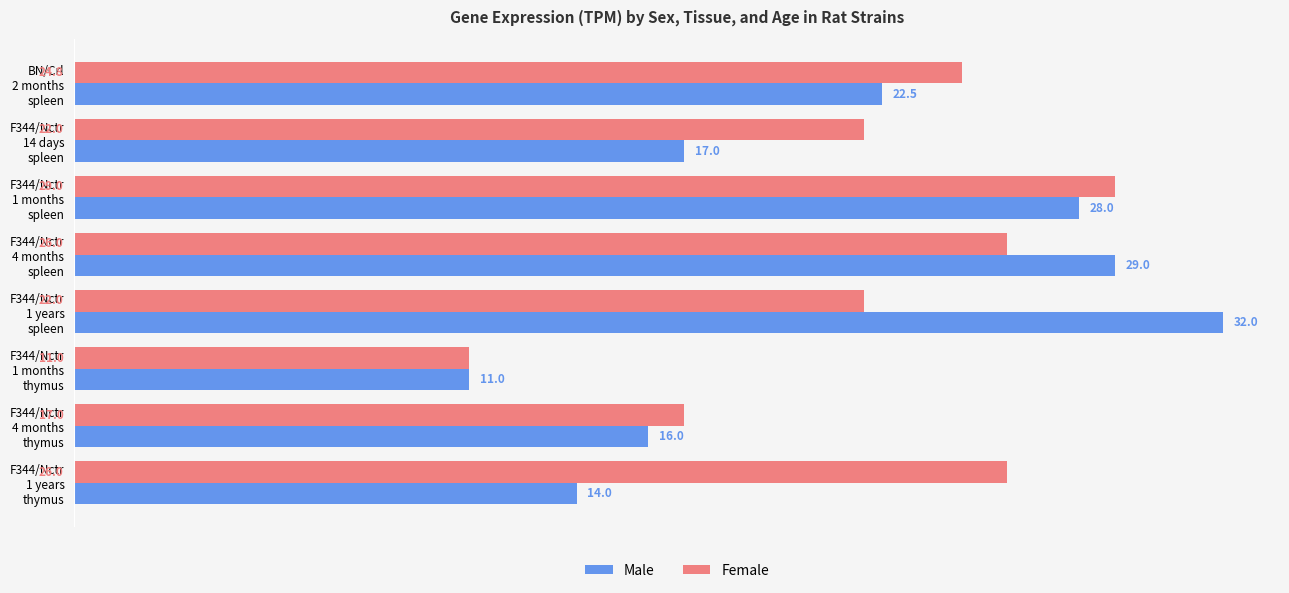

Rank the series by their maximum value, from highest to lowest.

Male, Female